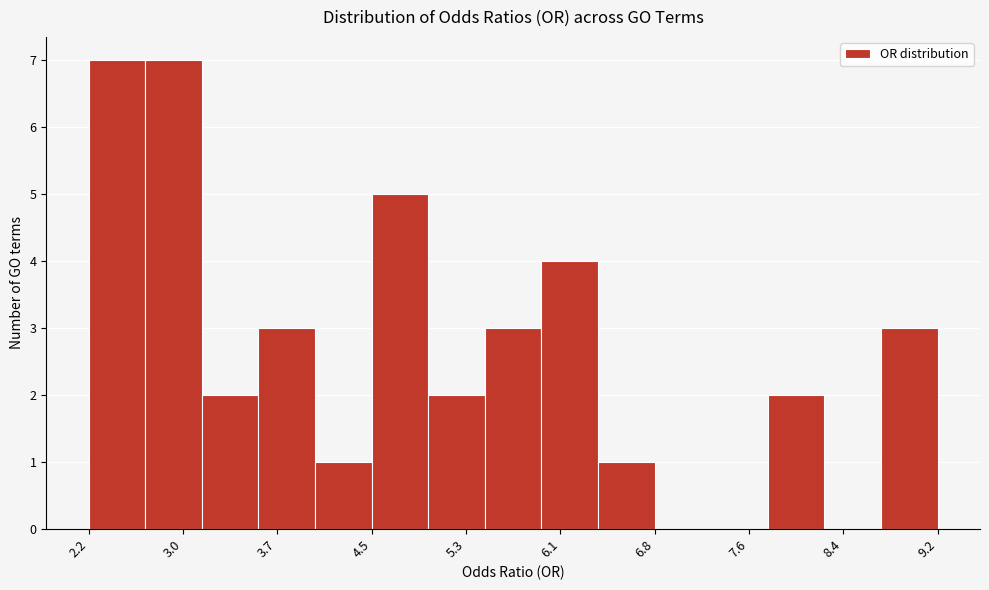

Reading left to right, transcribe this chart: for each bar, give the range it covers on the x-axis and its height. Neither the bar edges nor the heights are printed on the chart, so give them approximately, as read against the axes.

2.2 to 2.6: 7
2.6 to 3.1: 7
3.1 to 3.6: 2
3.6 to 4.0: 3
4.0 to 4.5: 1
4.5 to 5.0: 5
5.0 to 5.4: 2
5.4 to 5.9: 3
5.9 to 6.4: 4
6.4 to 6.8: 1
6.8 to 7.3: 0
7.3 to 7.8: 0
7.8 to 8.2: 2
8.2 to 8.7: 0
8.7 to 9.2: 3